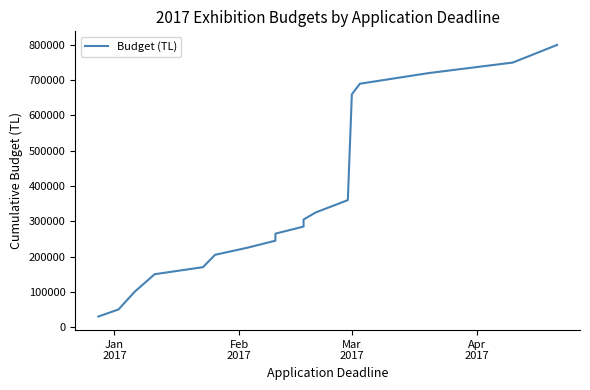

Reading left to right, list all the values displayed in this chart.

30000	50000	100000	150000	170000	205000	225000	245000	265000	285000	305000	325000	360000	660000	690000	720000	750000	800000